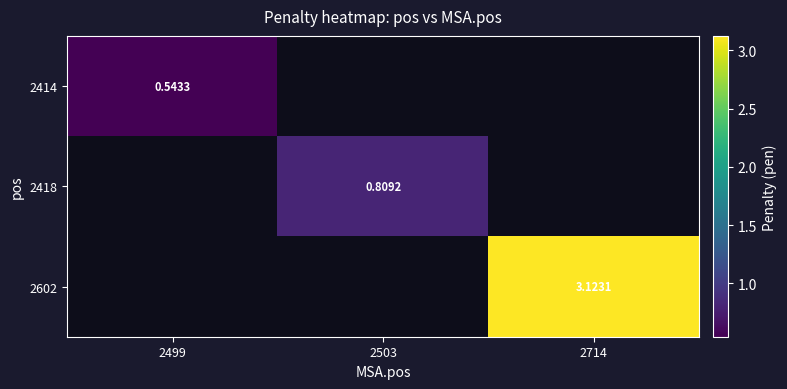

How many distinct data groups are displayed?

3